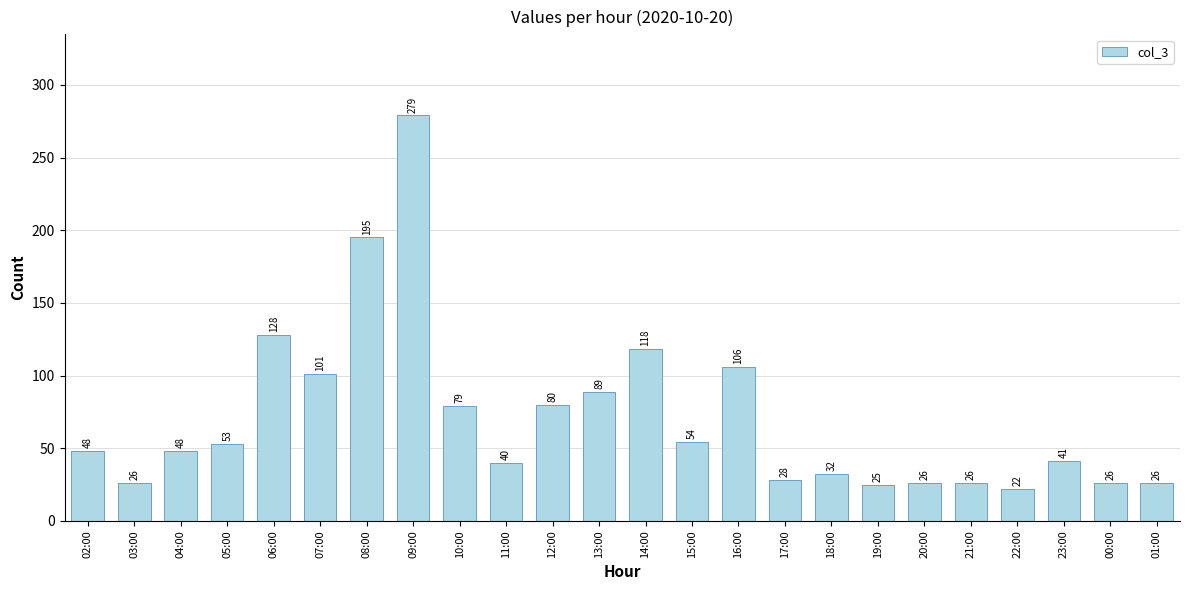

Which has a higher value, 10:00 or 03:00?

10:00